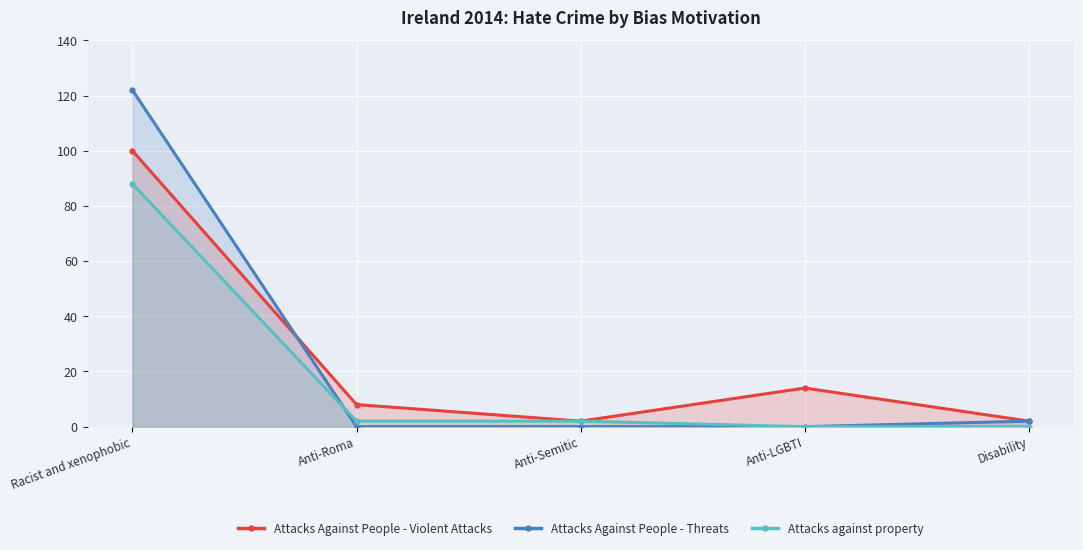

What is the difference between the maximum and second lowest values in the Attacks Against People - Violent Attacks series?

98